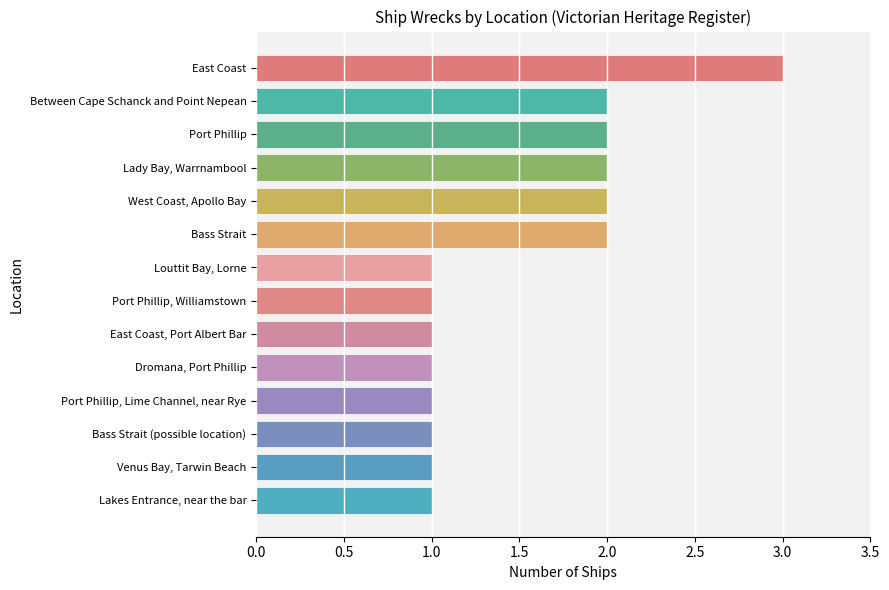

What is the change in value from Bass Strait (possible location) to Lady Bay, Warrnambool?

+1